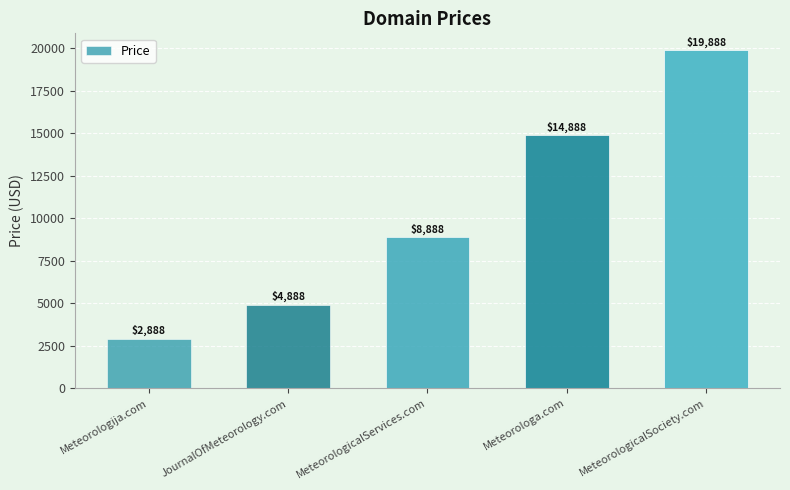

What is the difference between the maximum and minimum values?

17000